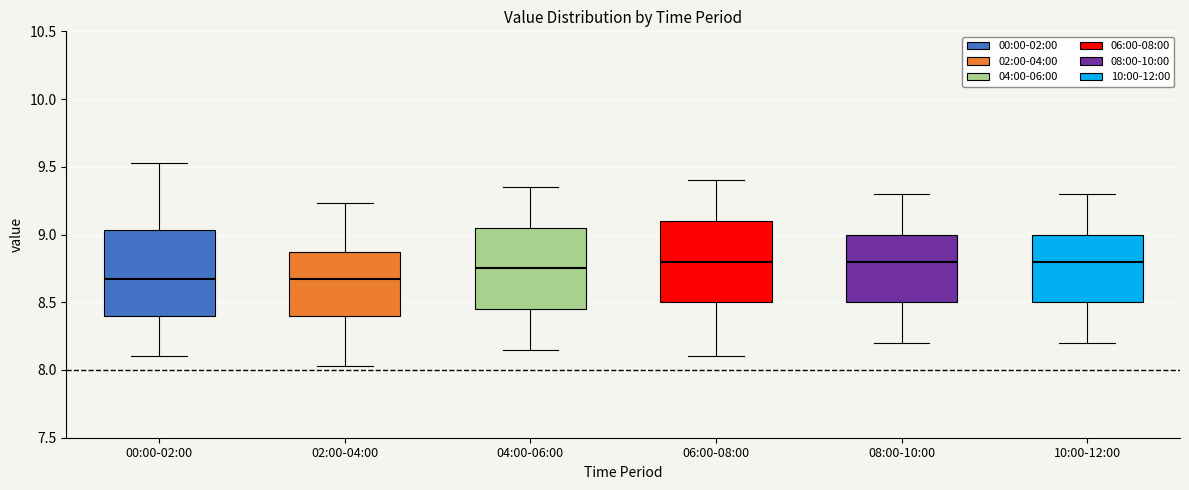

Reading left to right, read every box against the y-axis: the position of its median line, the range the box covers, and the ends of its whiskers. The values are not printed on the chart, so give them approximately, as read against the axis.

00:00-02:00: median 8.65, box 8.40 to 9.05, whiskers 8.10 to 9.55
02:00-04:00: median 8.65, box 8.40 to 8.85, whiskers 8.05 to 9.25
04:00-06:00: median 8.75, box 8.45 to 9.05, whiskers 8.15 to 9.35
06:00-08:00: median 8.80, box 8.50 to 9.10, whiskers 8.10 to 9.40
08:00-10:00: median 8.80, box 8.50 to 9.00, whiskers 8.20 to 9.30
10:00-12:00: median 8.80, box 8.50 to 9.00, whiskers 8.20 to 9.30